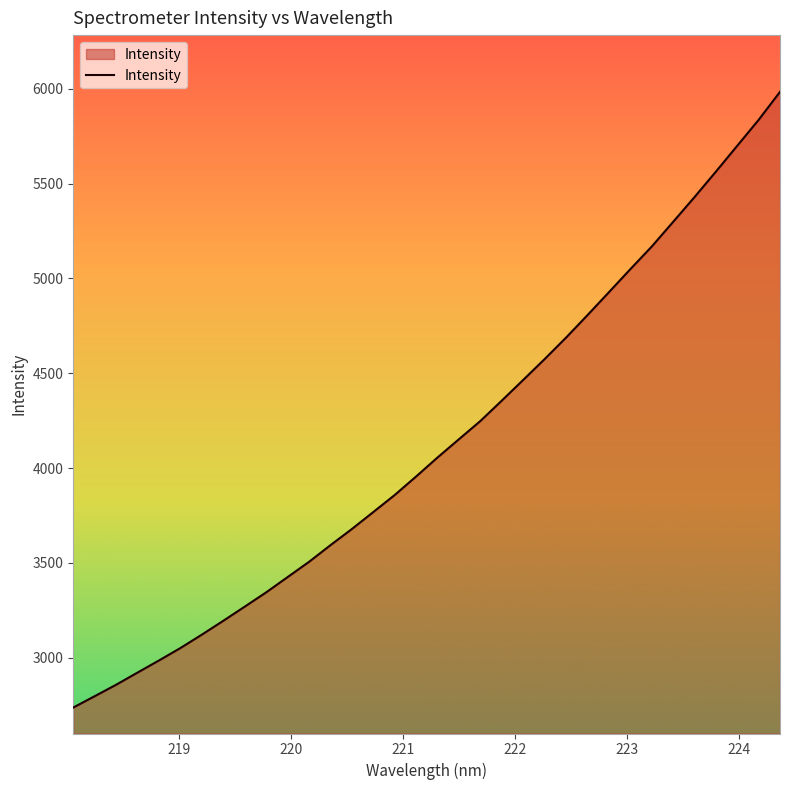

What is the difference between the maximum and minimum values?

3245.6